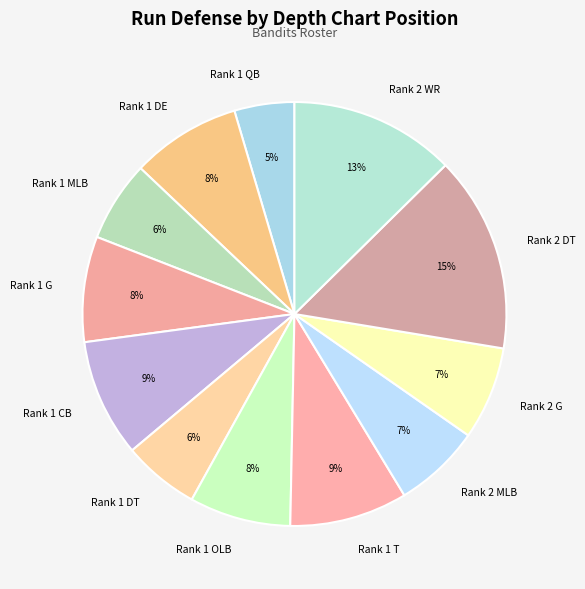

How many segments does this pie chart have?

12